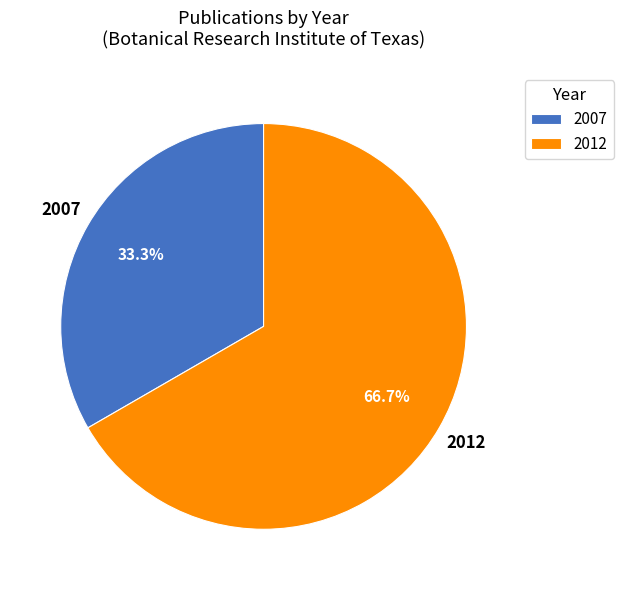

Rank the categories by value from highest to lowest.

2012, 2007